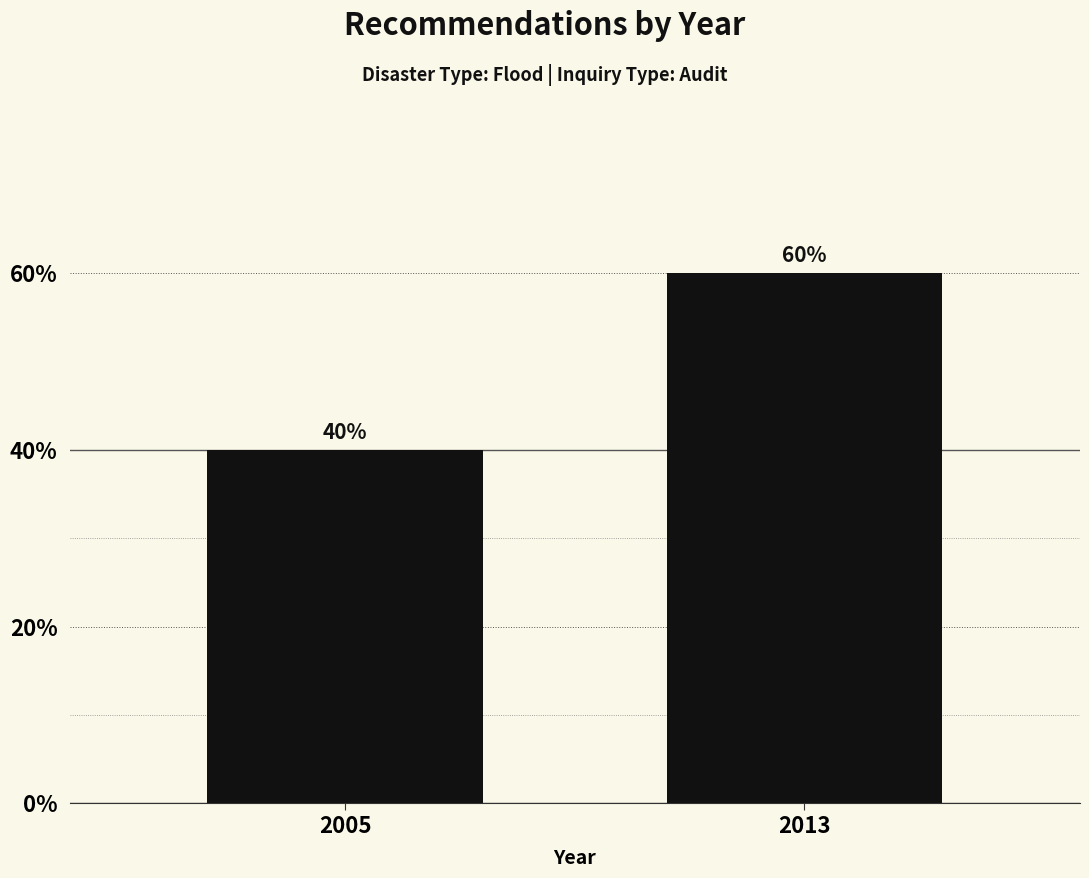

Count the values in the range 40 to 60.

2